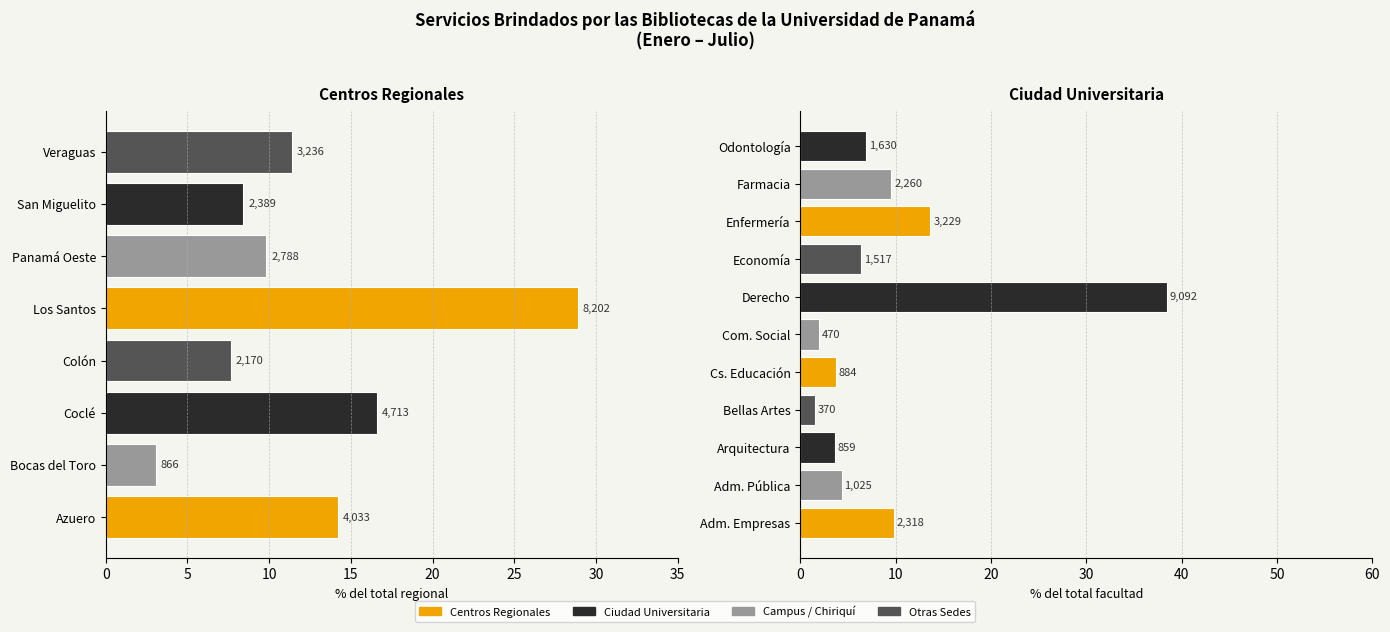

How many values are below 11?

4